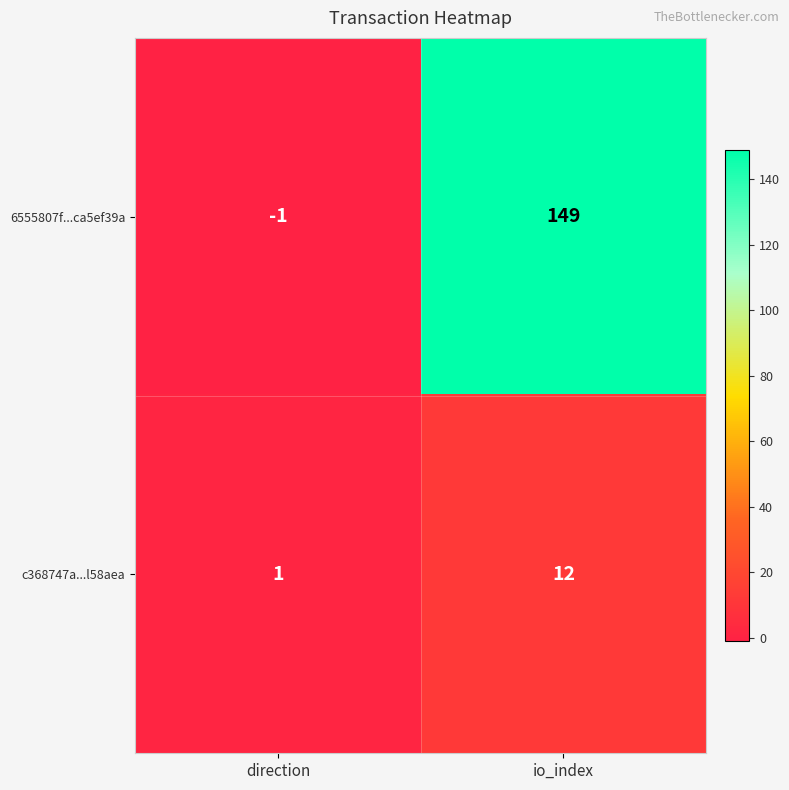

Is it true that c368747a...l58aea equals 12 at io_index?

True